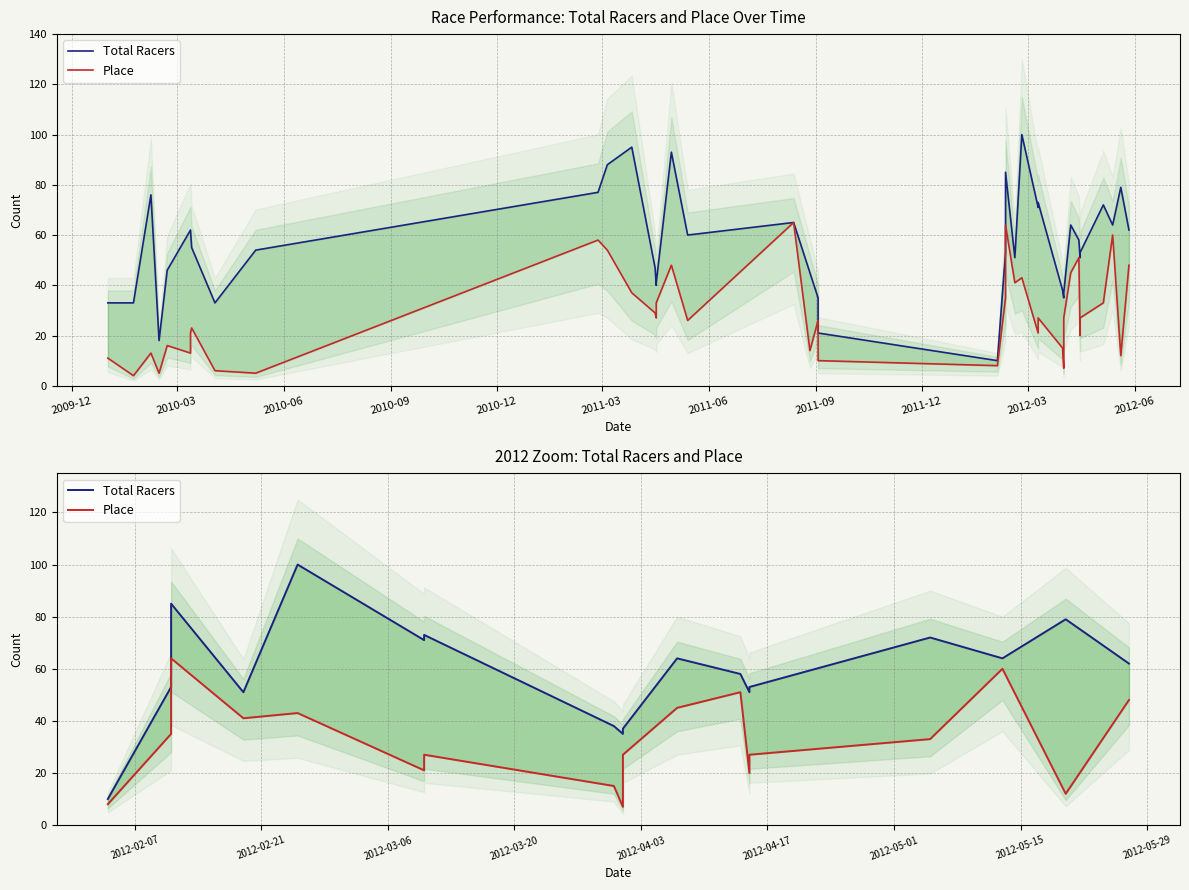

Rank the series by their maximum value, from highest to lowest.

Total Racers, Place